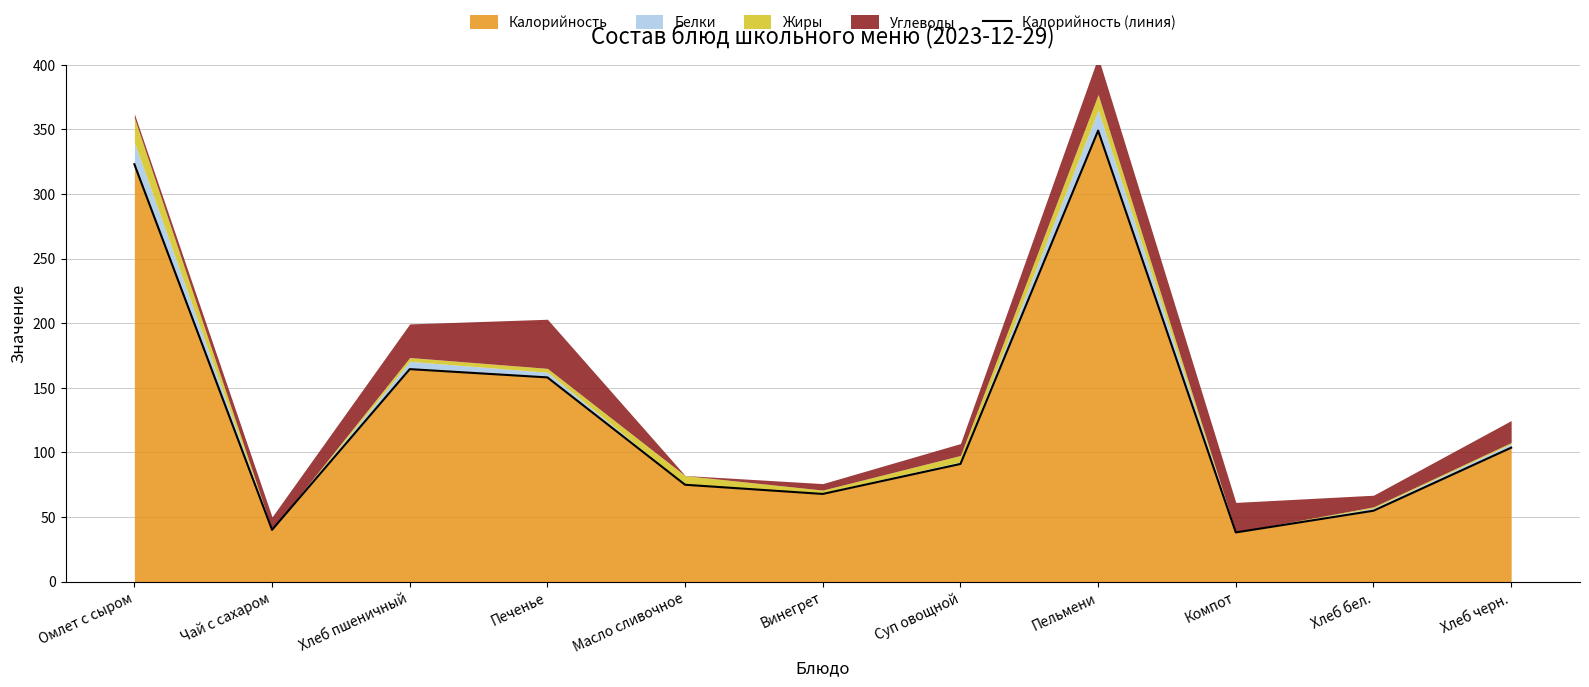

Which category has the lowest value across all series?

Компот